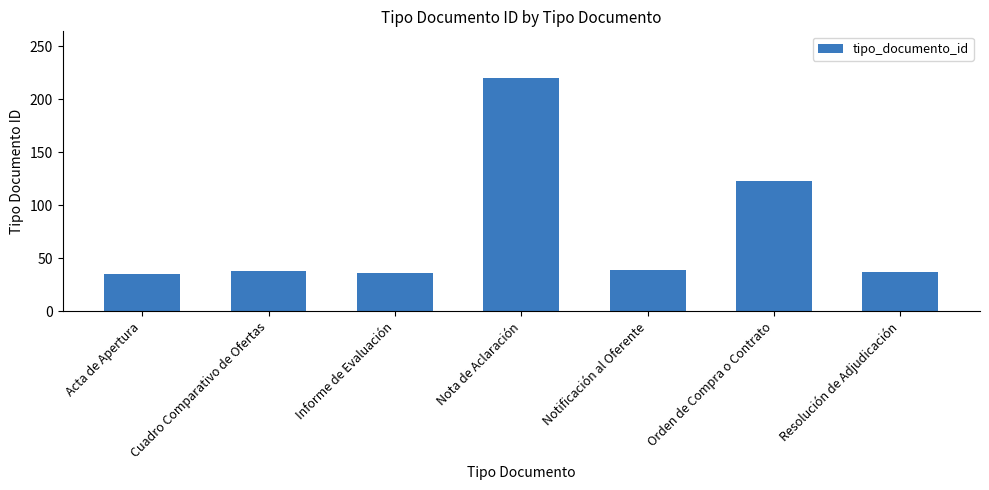

What is the label of the 1st bar from the right?

Resolución de Adjudicación